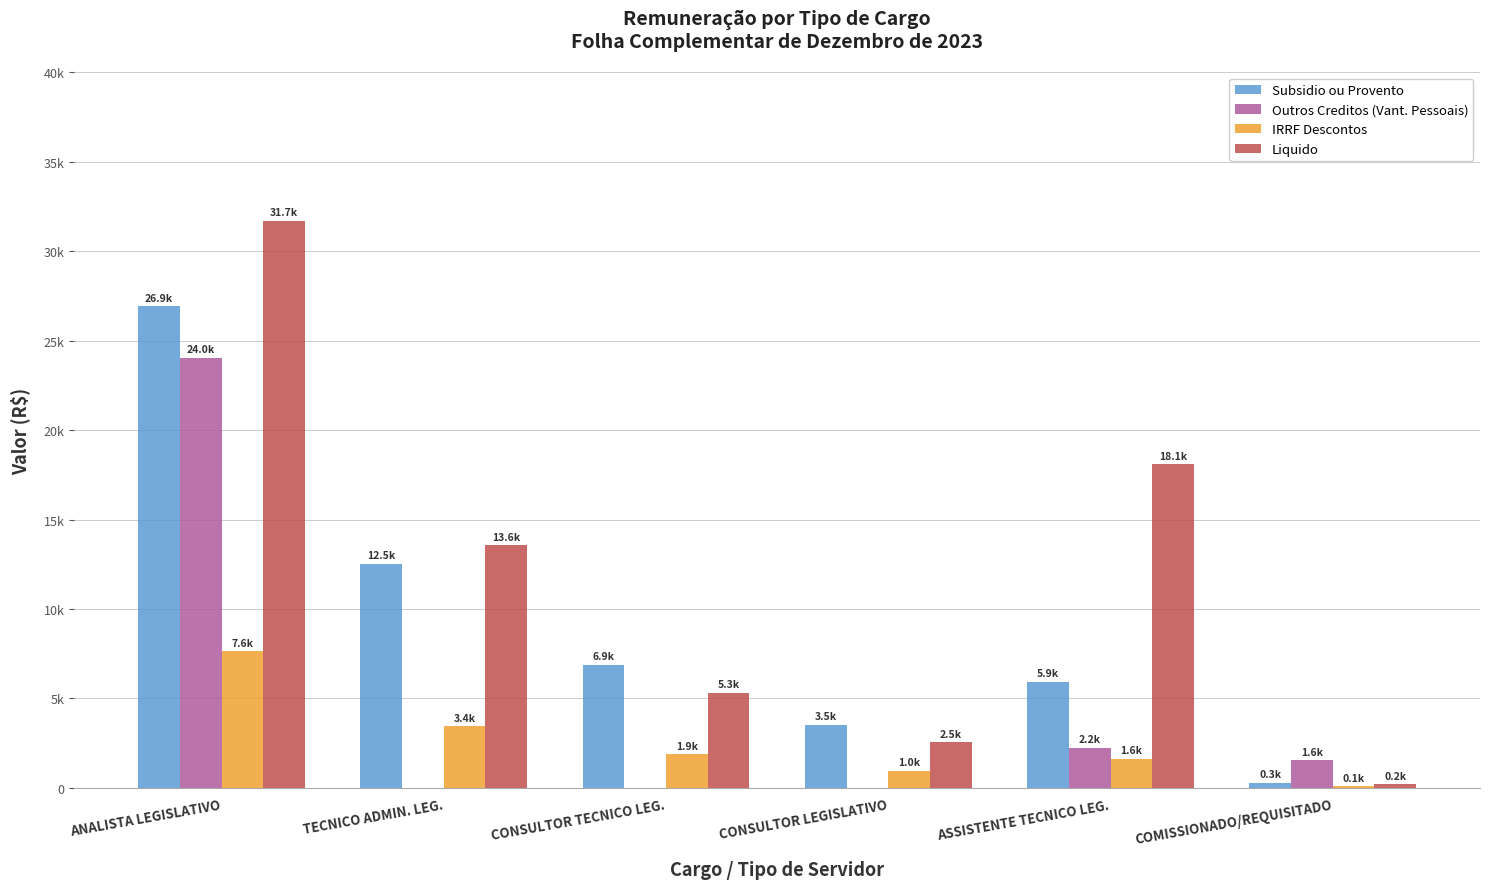

Rank the series by their maximum value, from lowest to highest.

IRRF Descontos, Outros Creditos (Vant. Pessoais), Subsidio ou Provento, Liquido